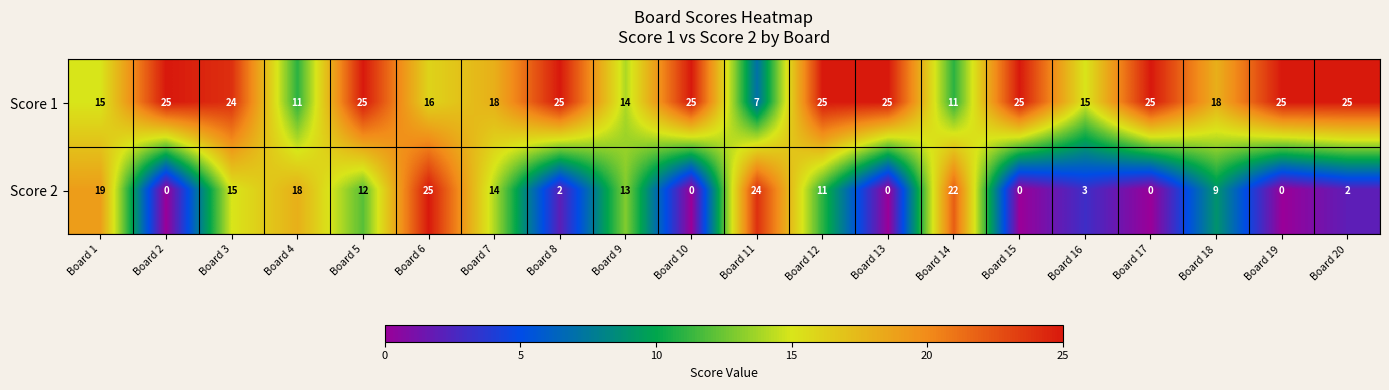

The value of Score 2 at Board 14 is 37. True or false?

False